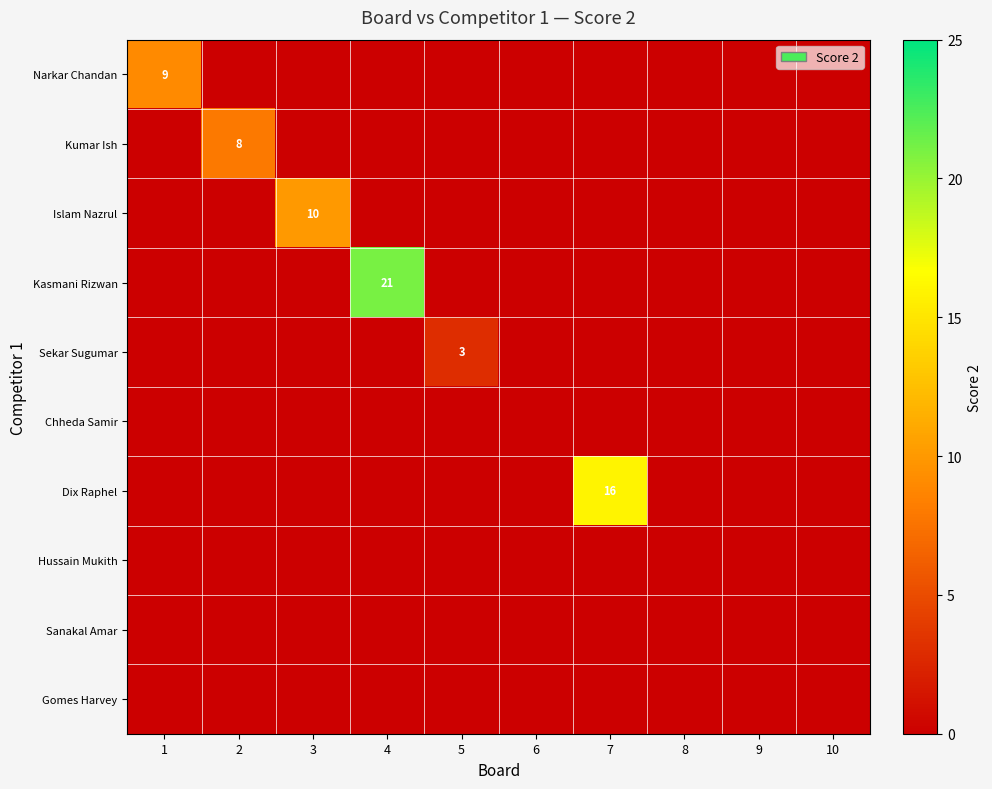

What is the difference between the maximum and second lowest values in the Narkar Chandan series?

9